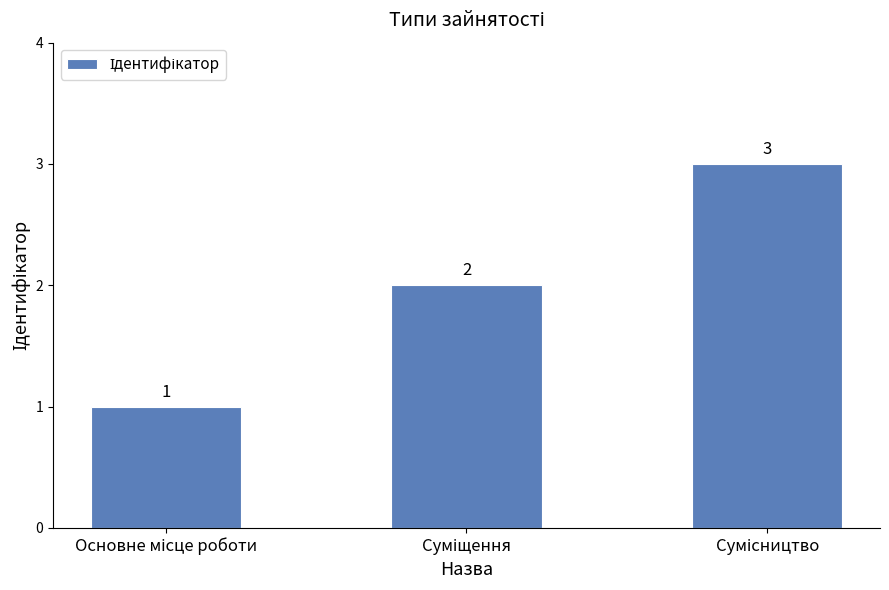

What is the maximum value shown in the chart?

3